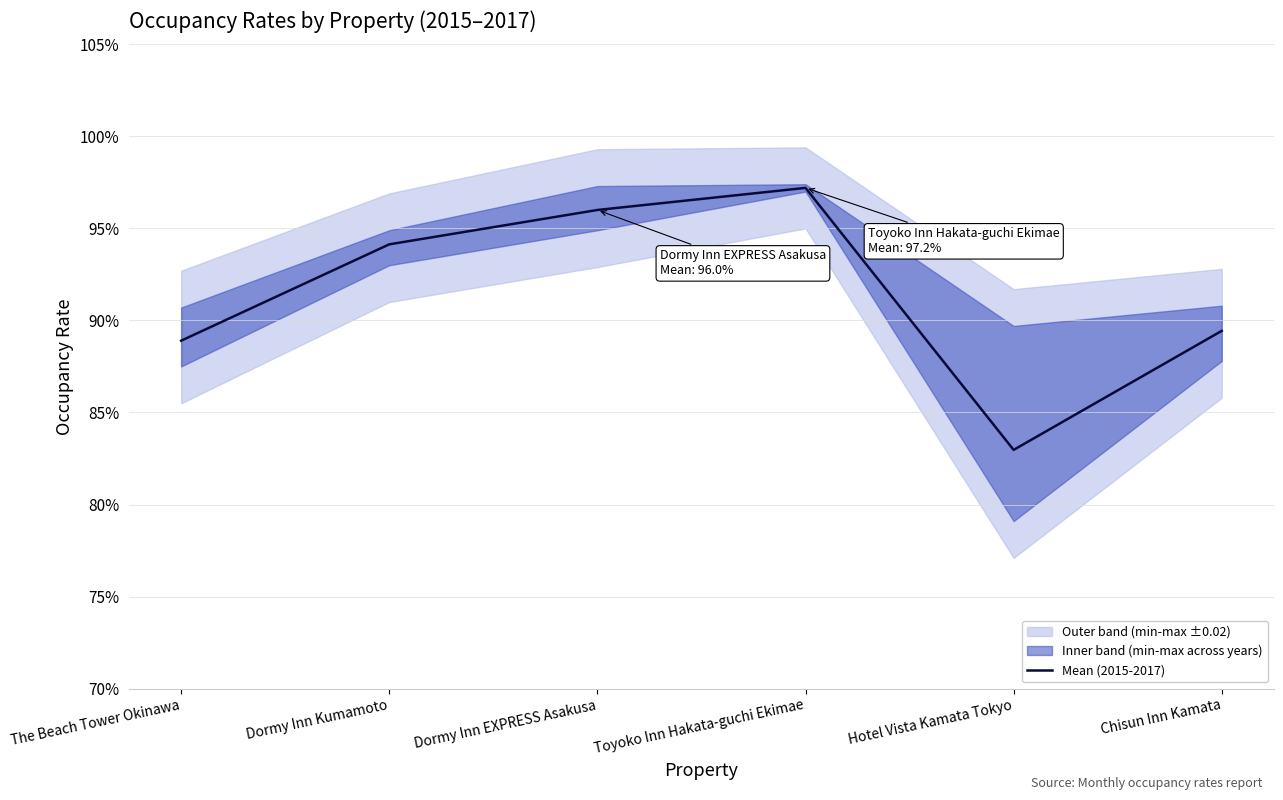

What is the difference between the maximum and minimum values?

0.1